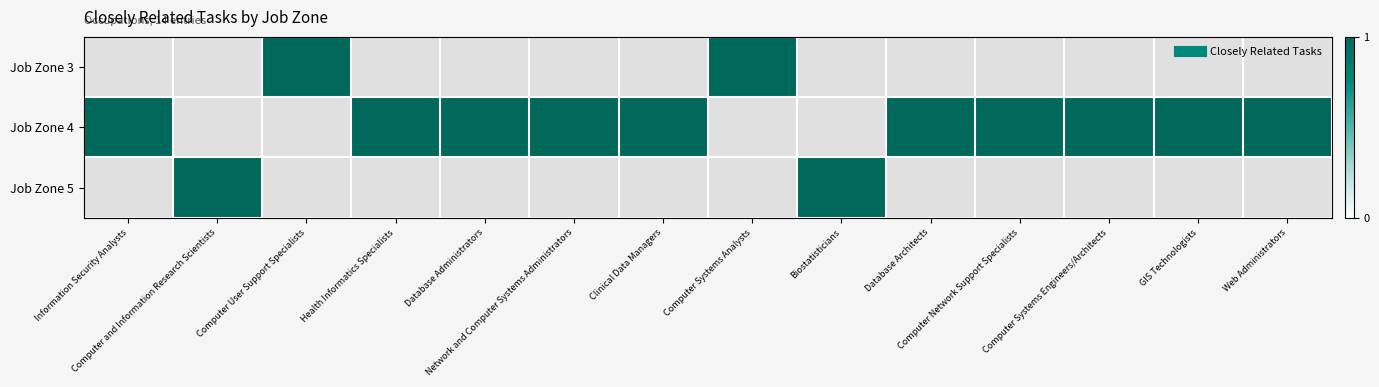

At which category is the sum across all series the highest?

Information Security Analysts